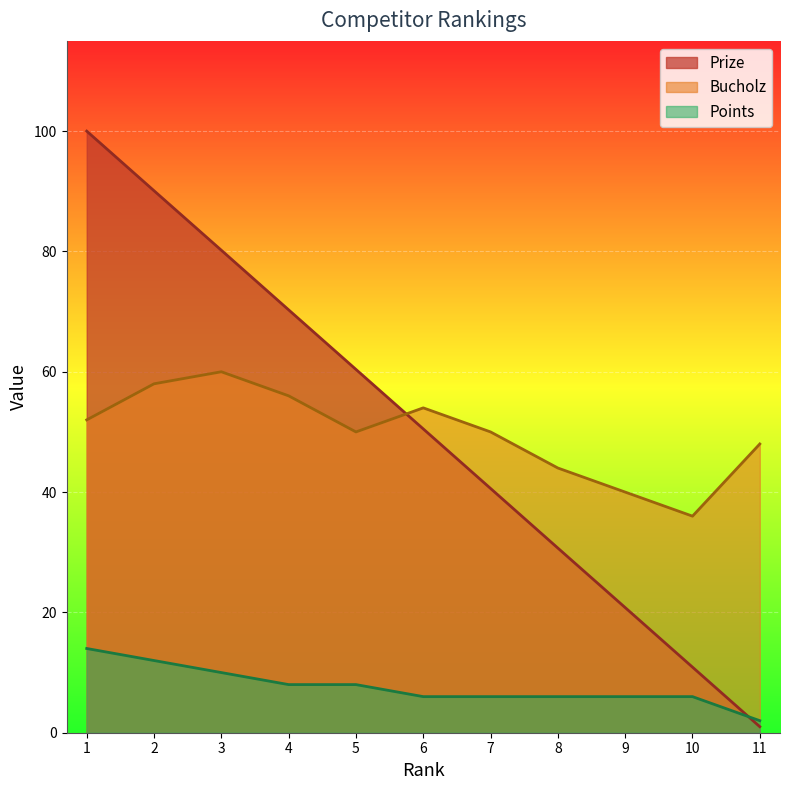

True or false: Points and Bucholz cross at least once.

False